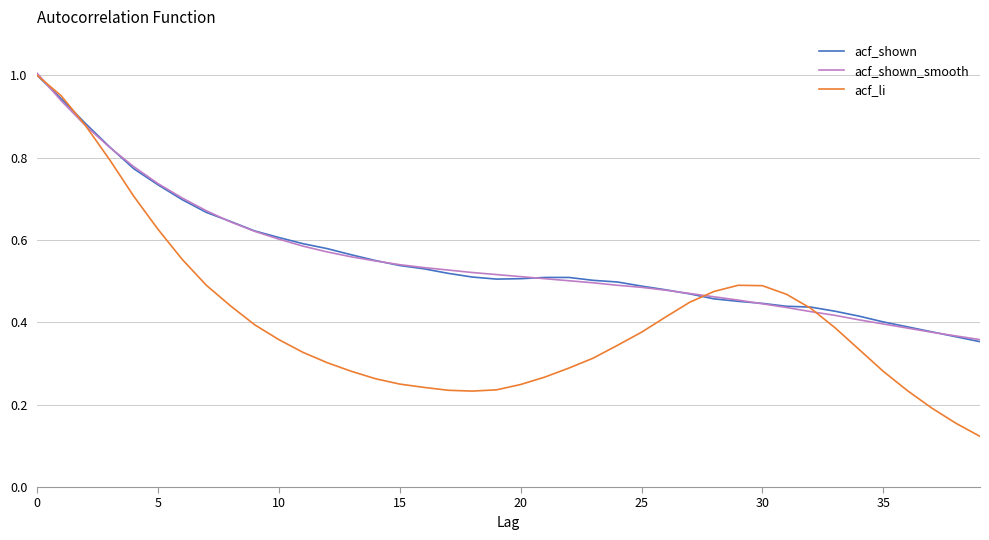

At how many categories does at least one series exceed 0?

40